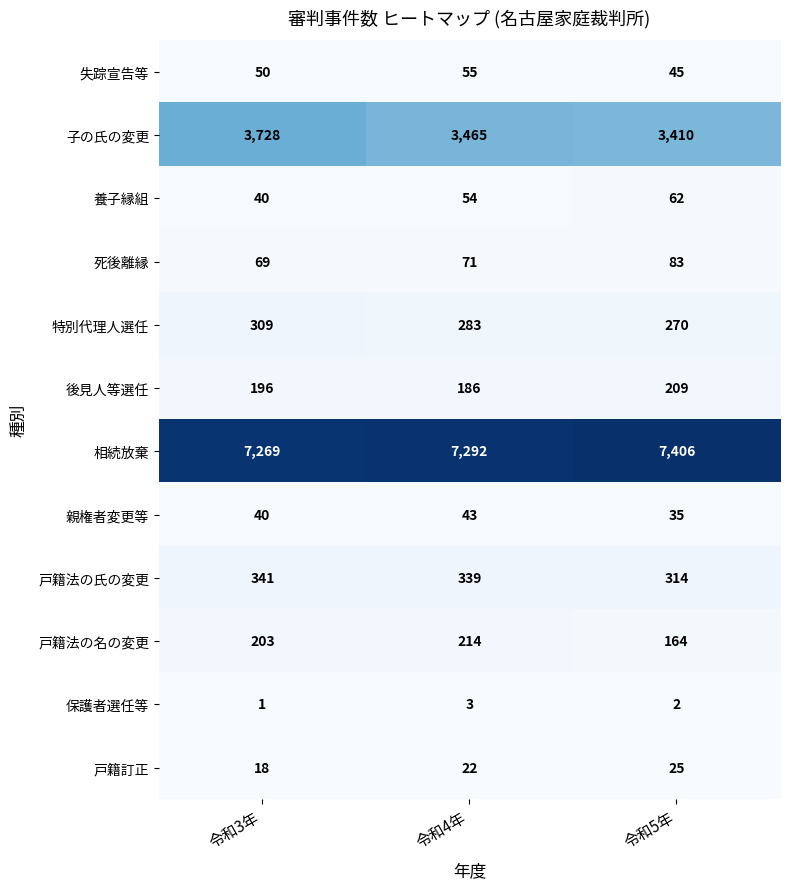

Is it true that 戸籍法の名の変更 equals 203 at 令和3年?

True